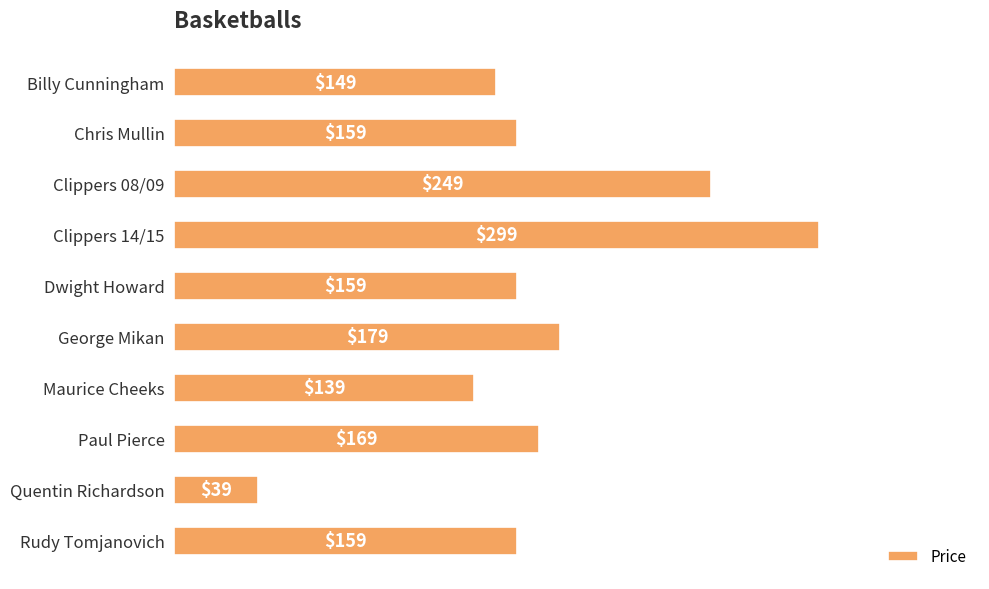

What is the label of the 4th bar from the bottom?

Maurice Cheeks